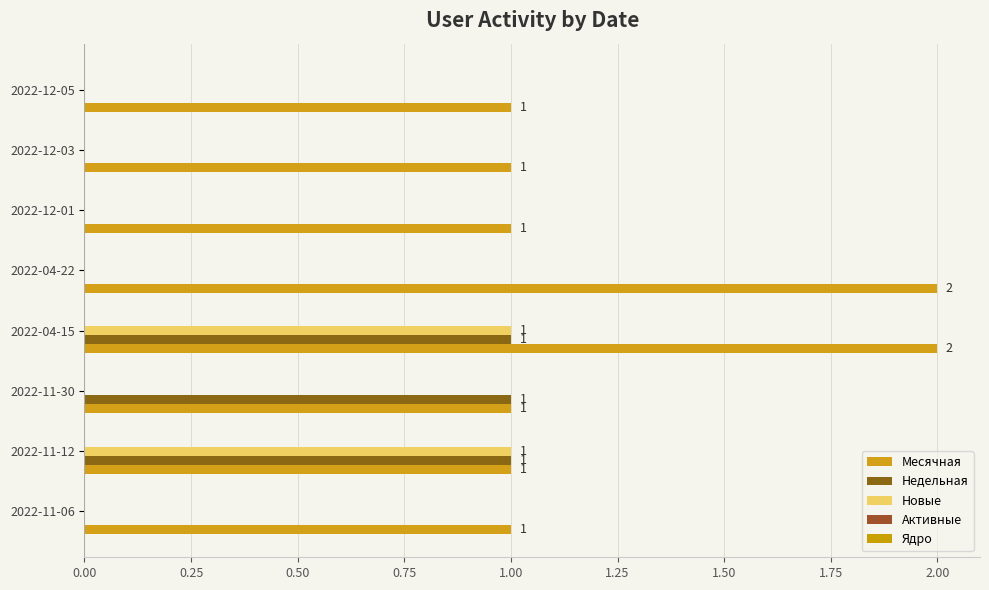

How many values in the Месячная series exceed 1?

2